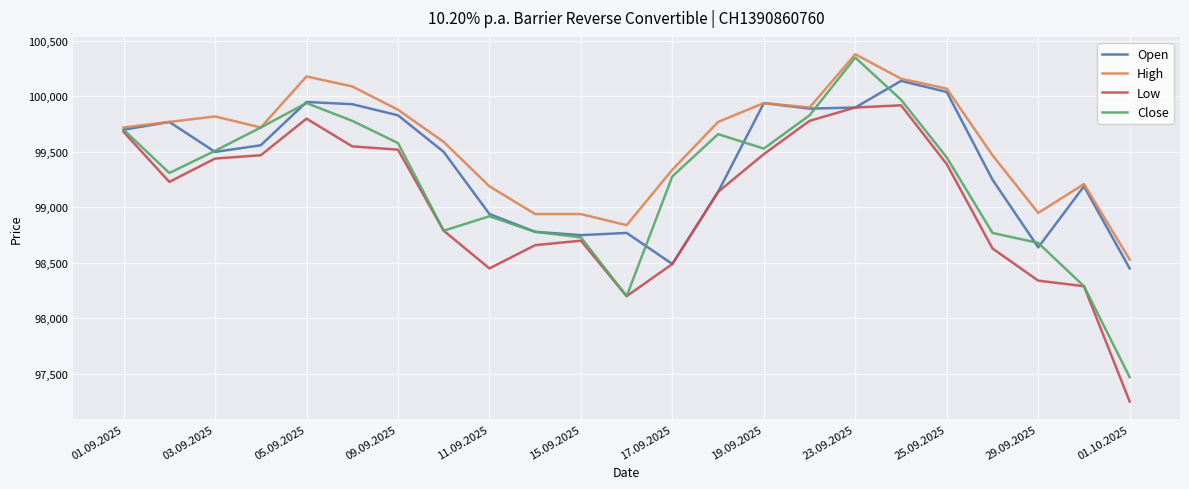

What is the maximum value for Low?

99920